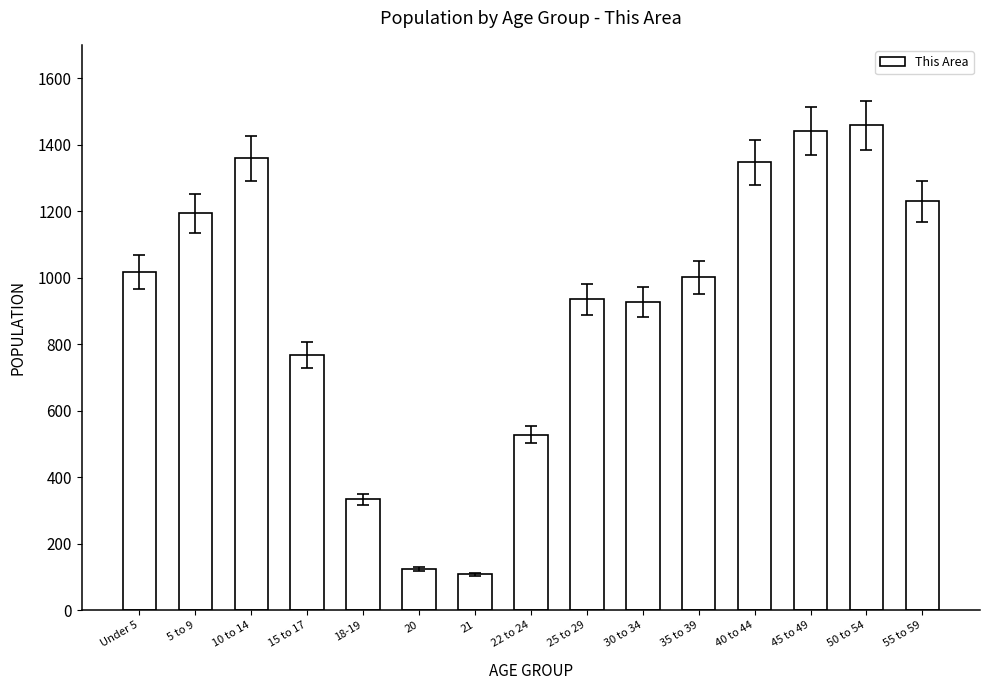

What is the change in value from 20 to 45 to 49?

+1318